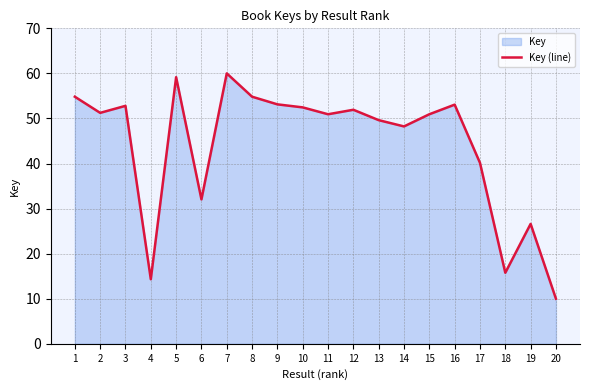

How many lines are shown in the chart?

1